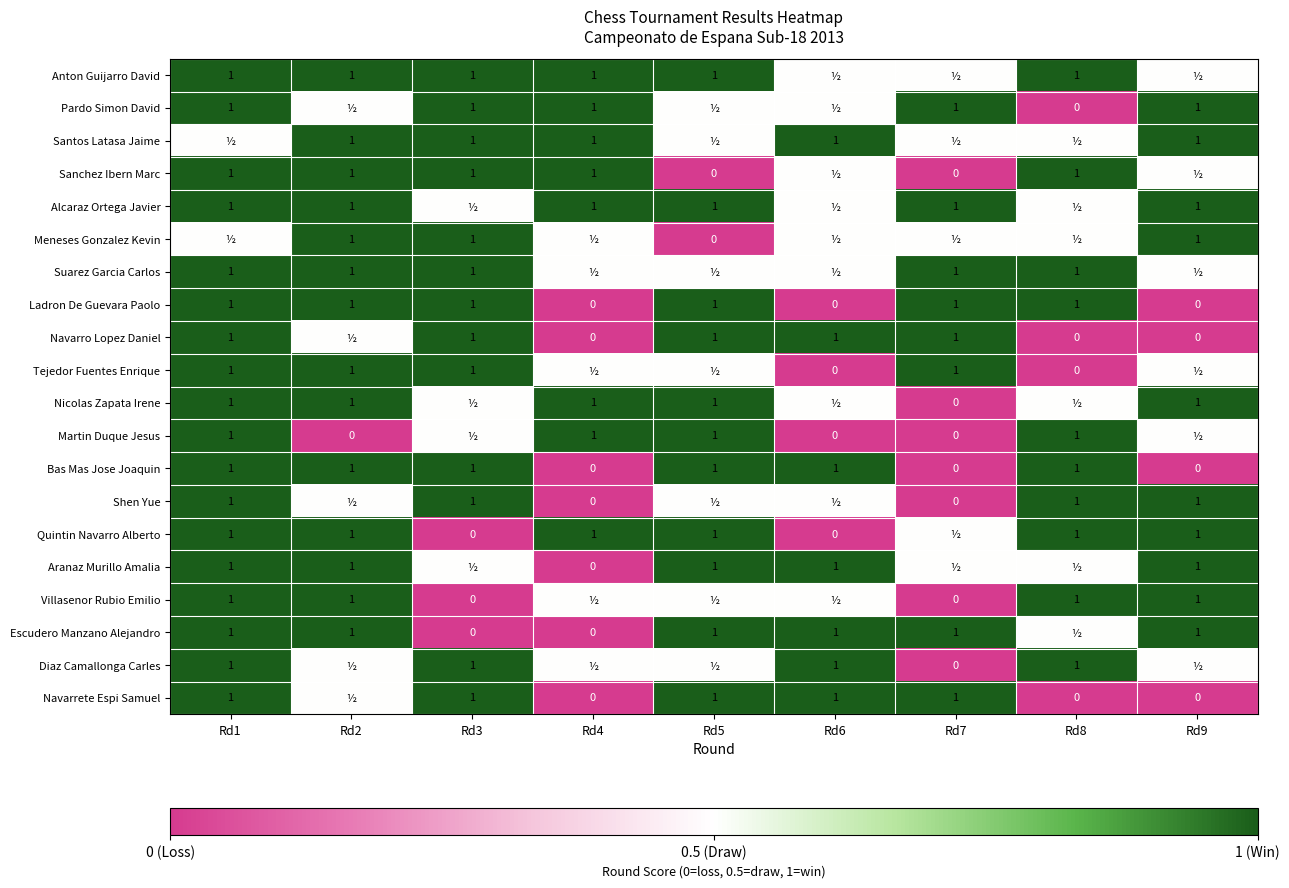

The value of Navarrete Espi Samuel at Rd1 is 1.0. True or false?

True